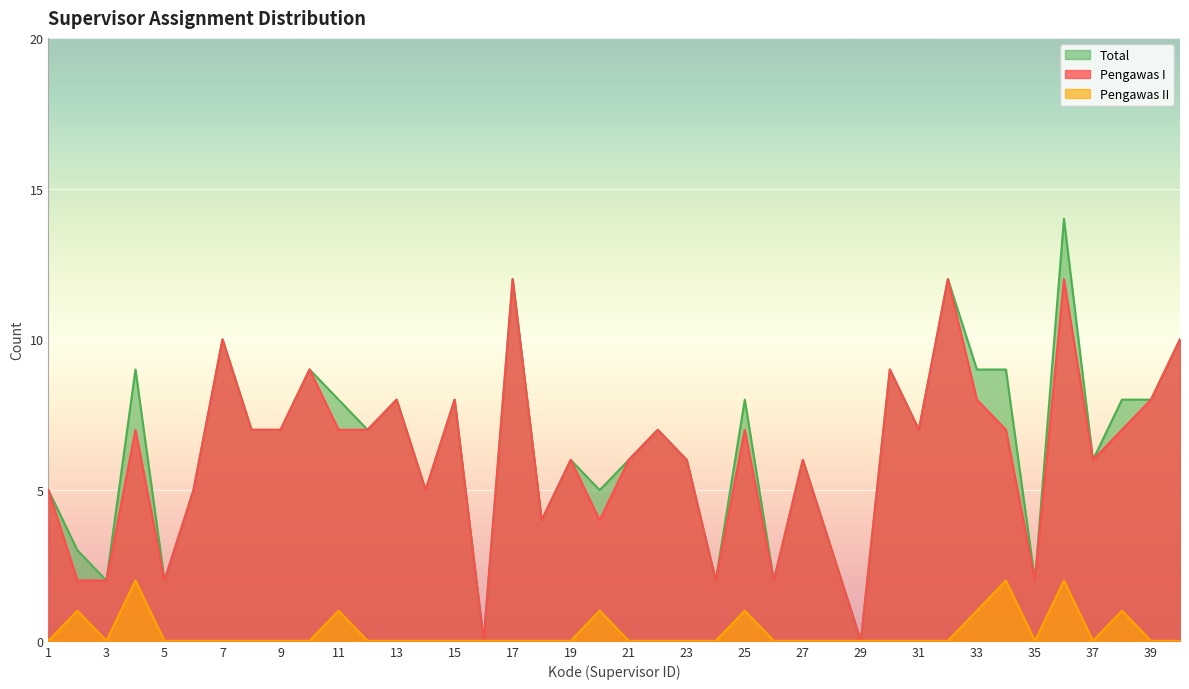

True or false: Pengawas I and Total intersect in this chart.

False